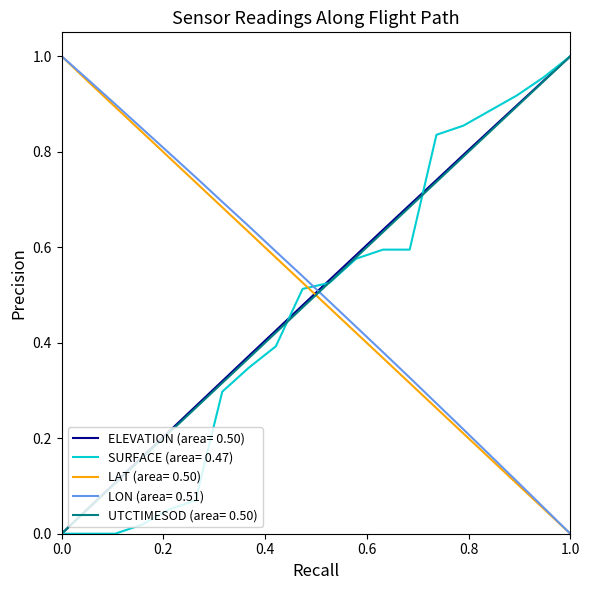

True or false: ELEVATION (area= 0.50) and LON (area= 0.51) cross at least once.

True